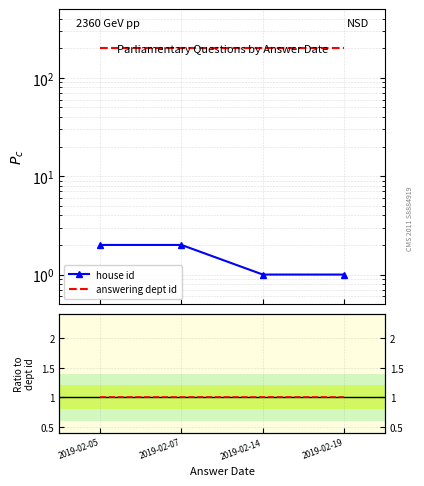

Is it true that house id equals 0.0 at 2019-02-07?

False